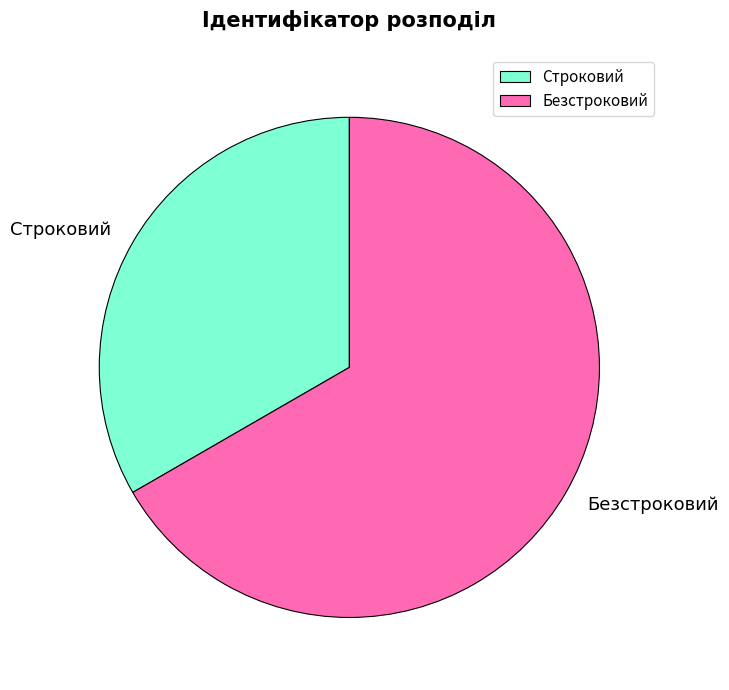

What is the largest slice in the pie chart?

Безстроковий